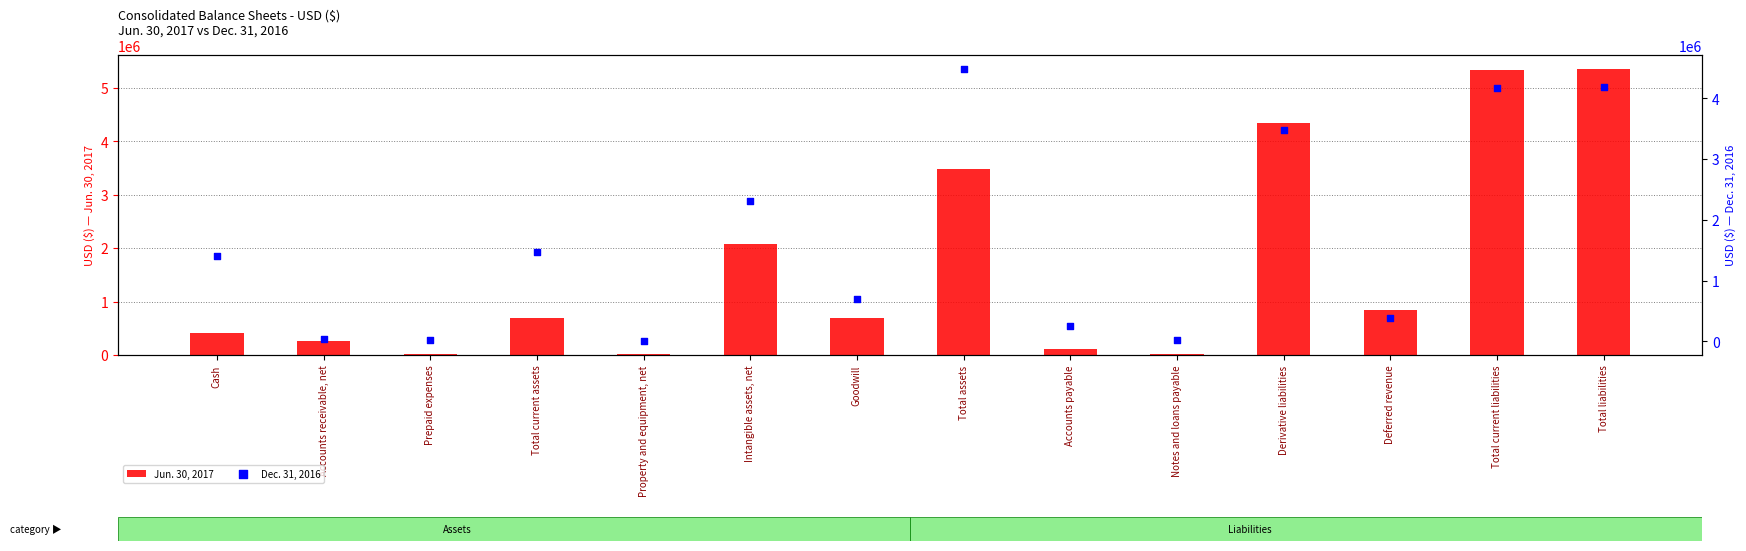

At how many categories does at least one series exceed 3290812?

4